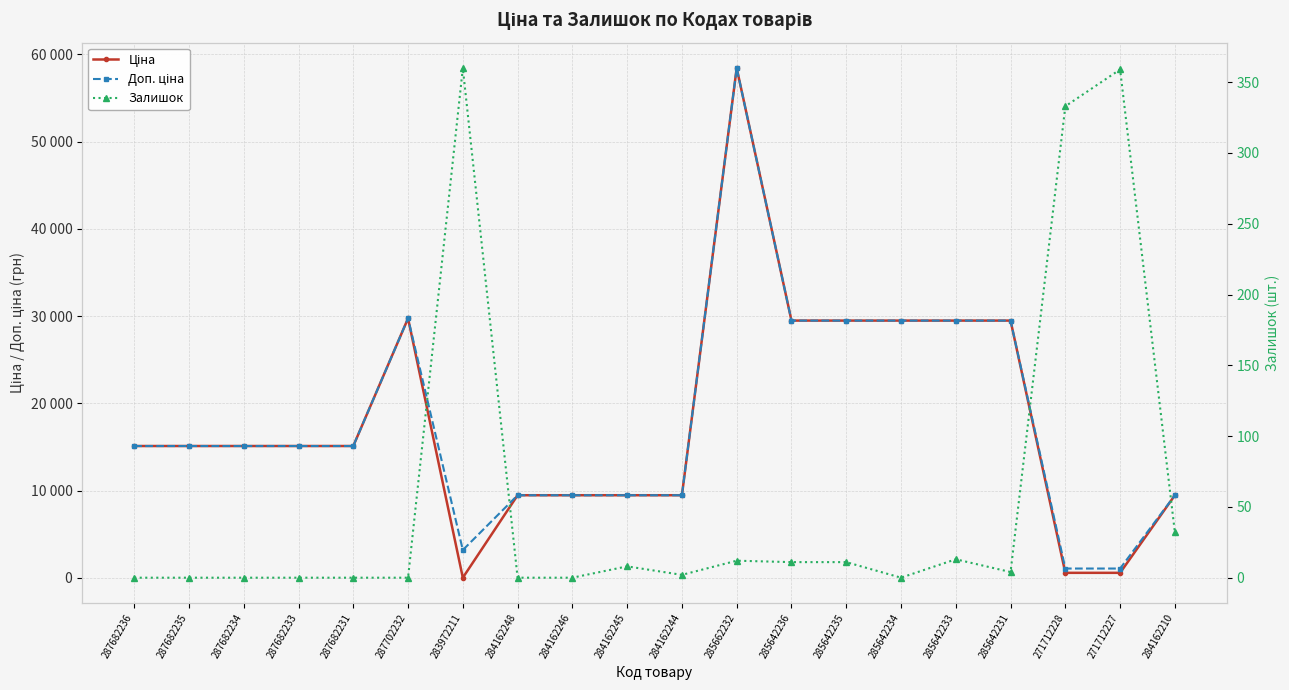

Does the chart display data point markers on the line(s)?

Yes